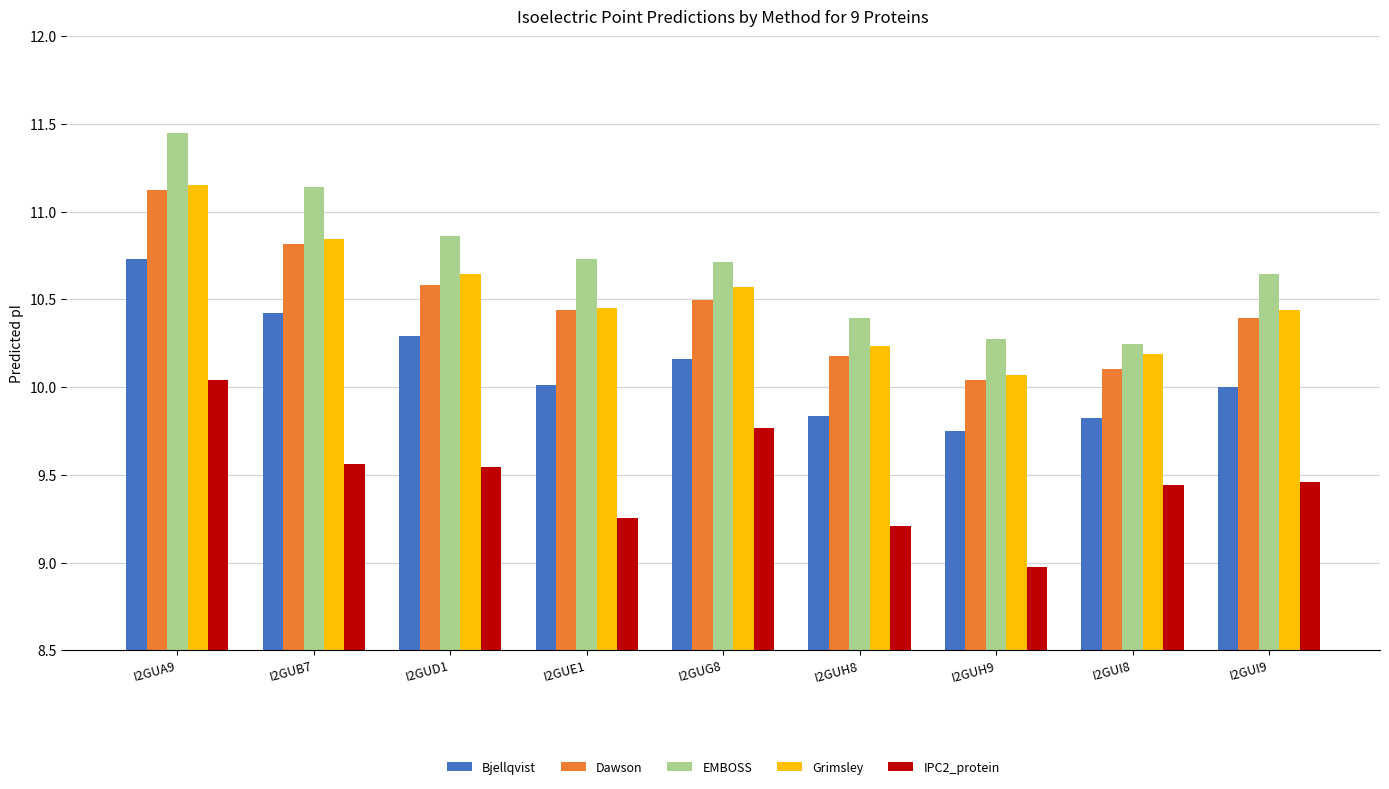

Between I2GUD1 and I2GUI8, which series saw the biggest shift?

EMBOSS